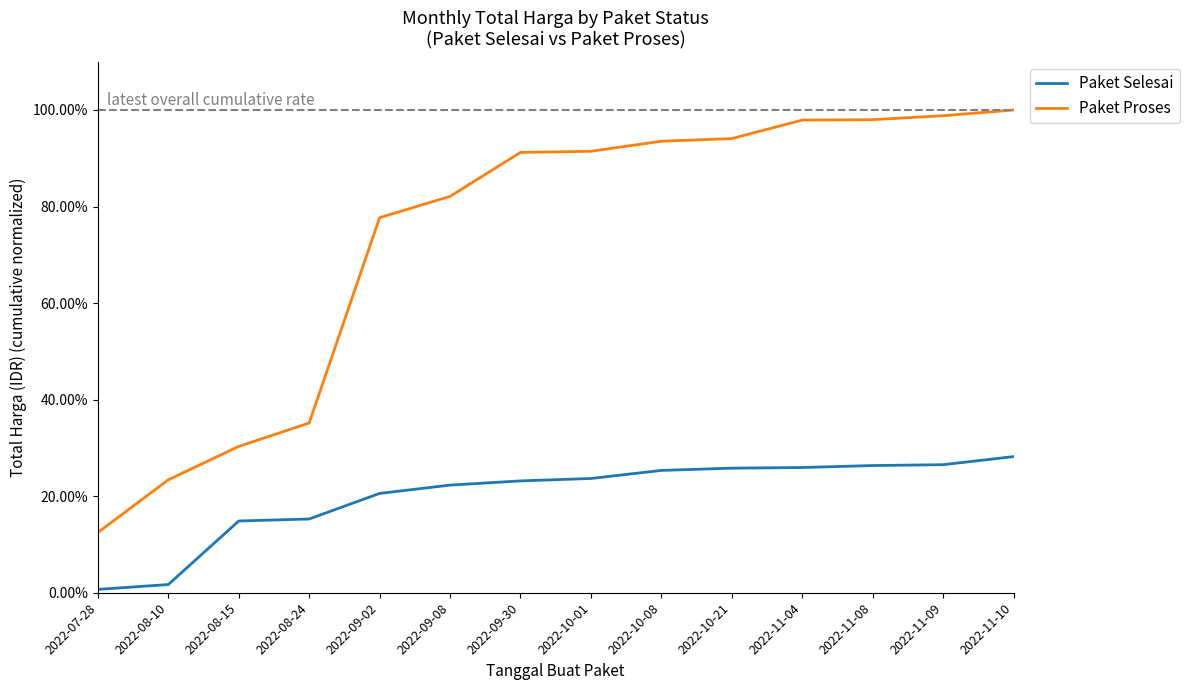

Does the chart display data point markers on the line(s)?

No